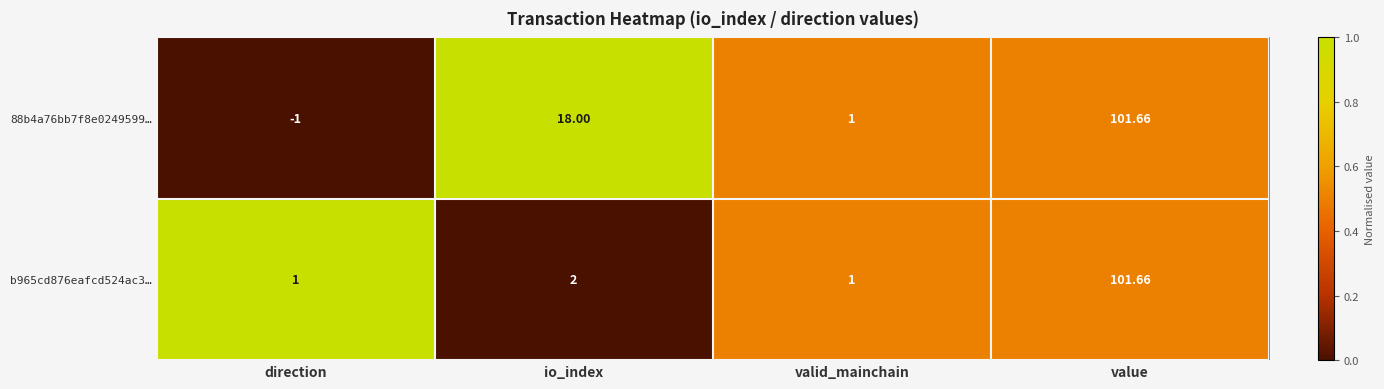

At which label does 88b4a76bb7f8e0249599… reach its peak?

value